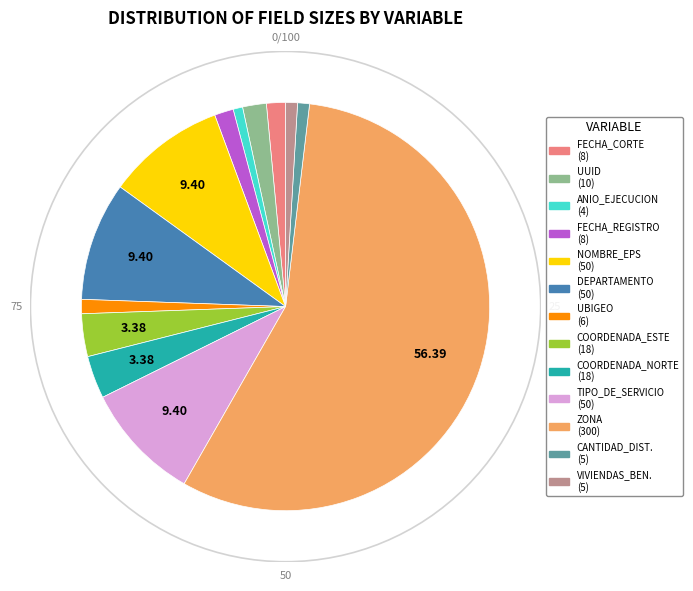

Which has a higher value, UUID (10) or CANTIDAD_DIST. (5)?

UUID (10)